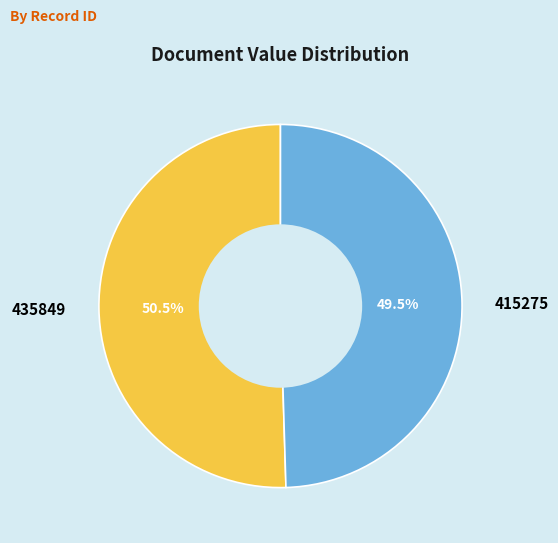

Is it true that 435849 is 43% of the pie?

False